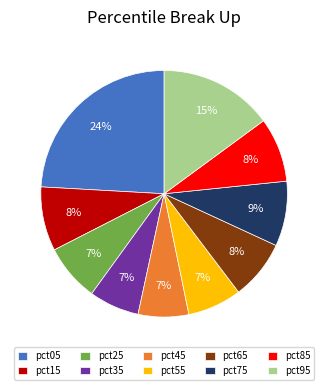

To the nearest percent, what percentage of the pie is pct75?

9%